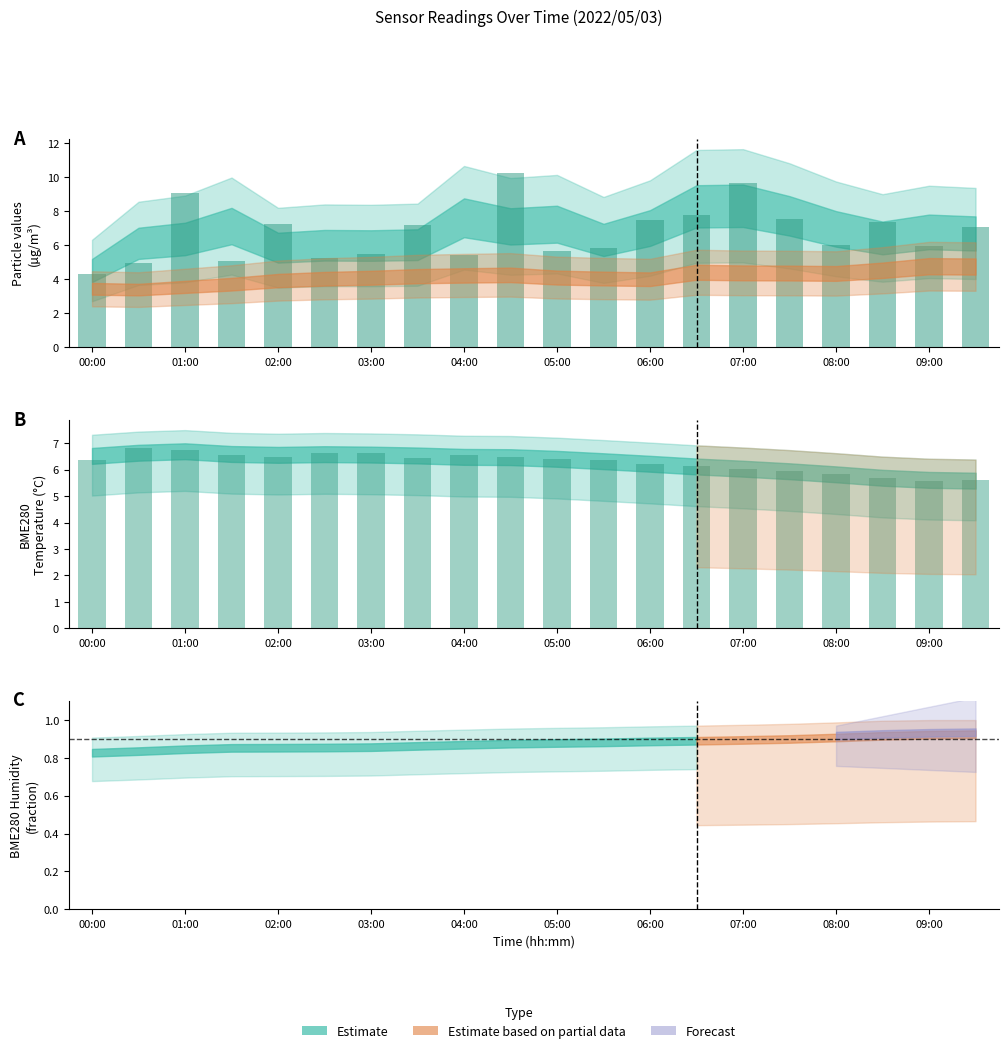

What is the difference between the maximum and second lowest values in the SDS_P1 series?

5.3